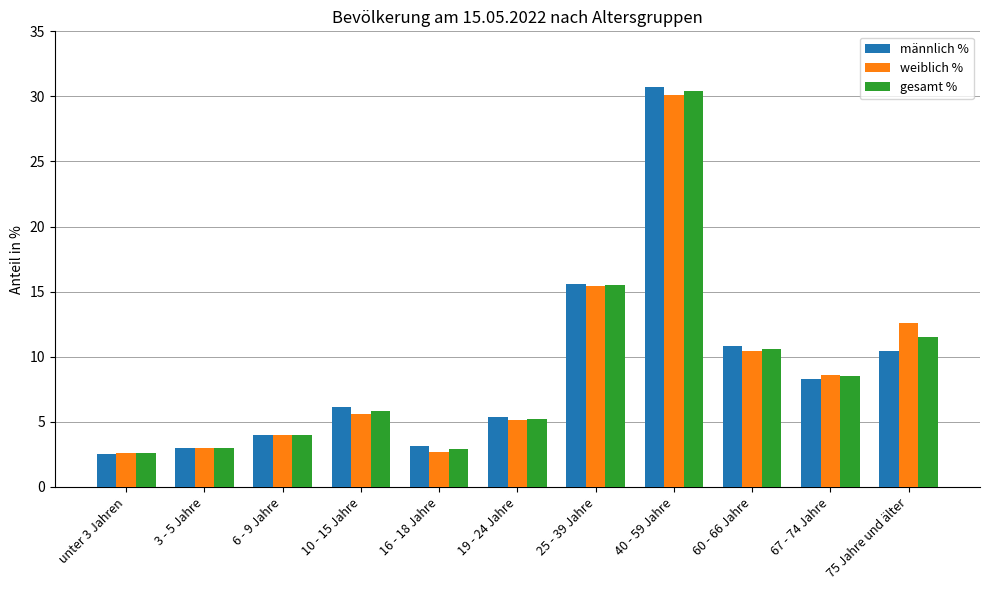

Which series has the largest range (max minus min)?

männlich %